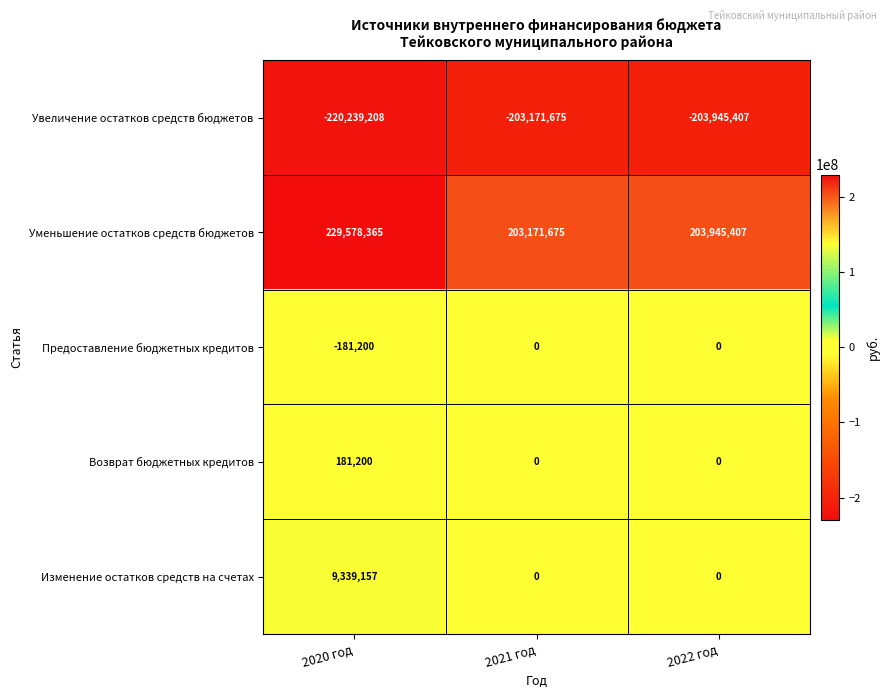

At which category is the sum across all series the highest?

2020 год